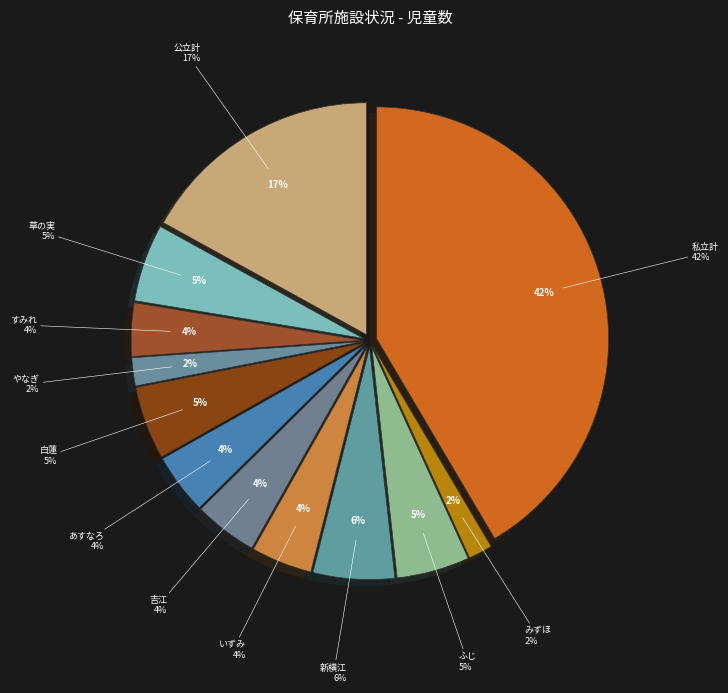

What is the change in value from 白蓮 to 吉江?

-24